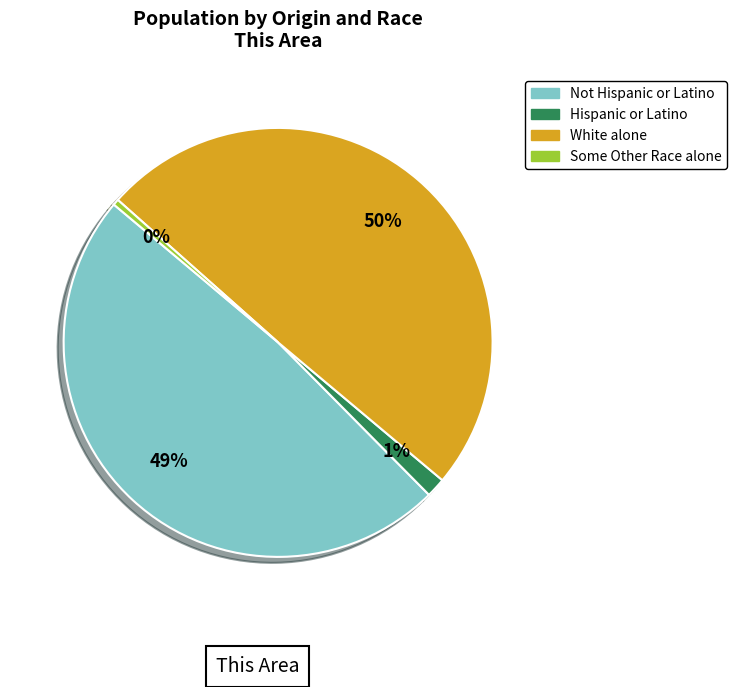

To the nearest percent, what is the average slice percentage?

25%